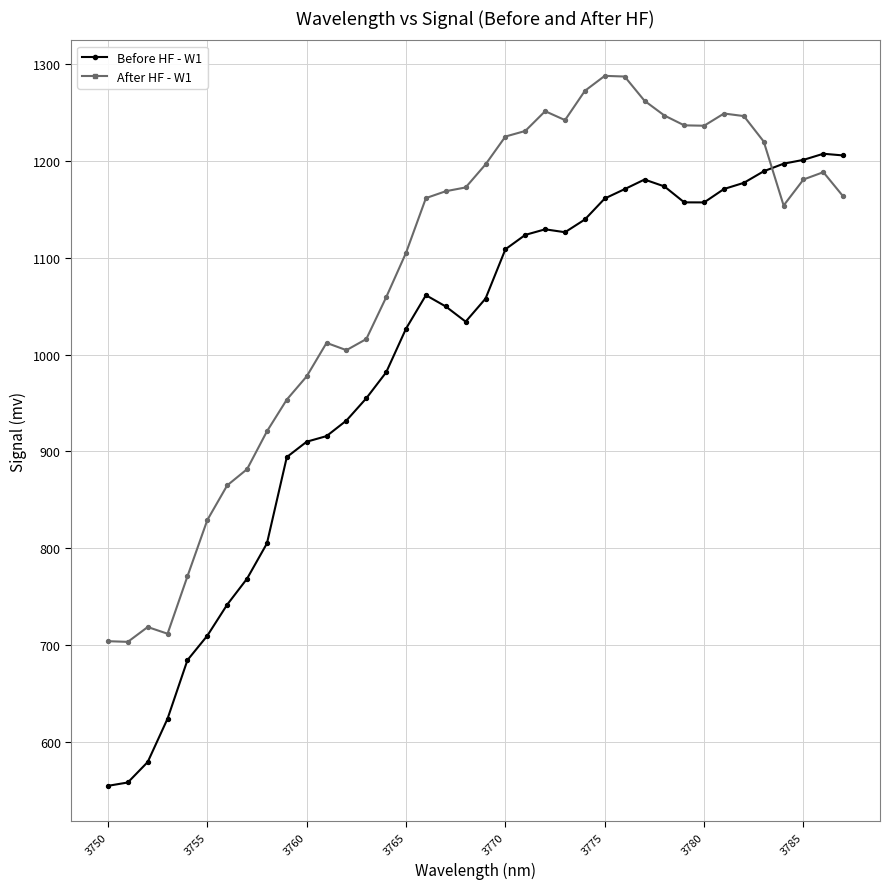

Which series has the largest total across all categories?

After HF - W1